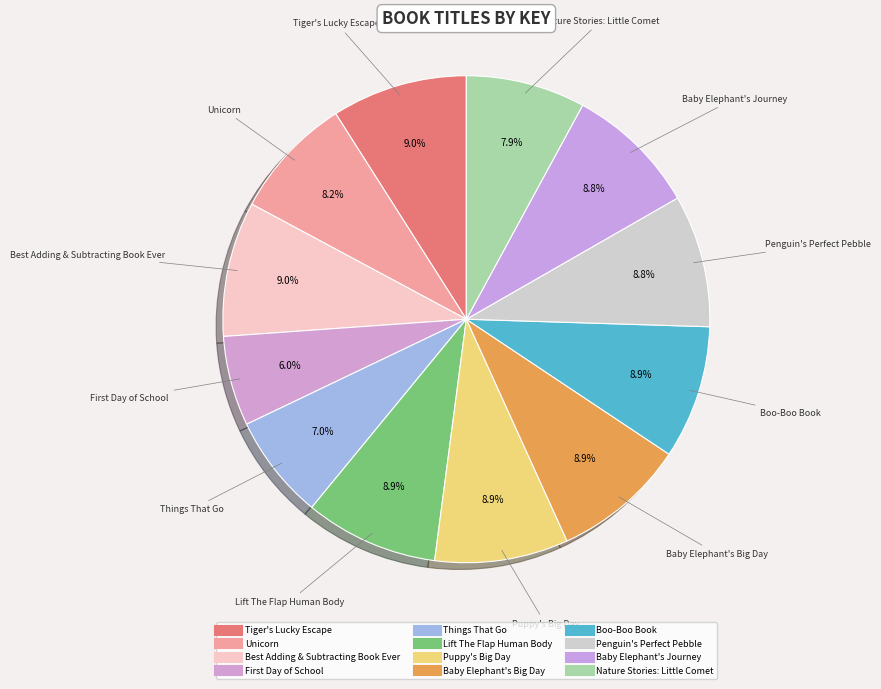

Combined, do Penguin's Perfect Pebble and Boo-Boo Book account for over 50%?

No